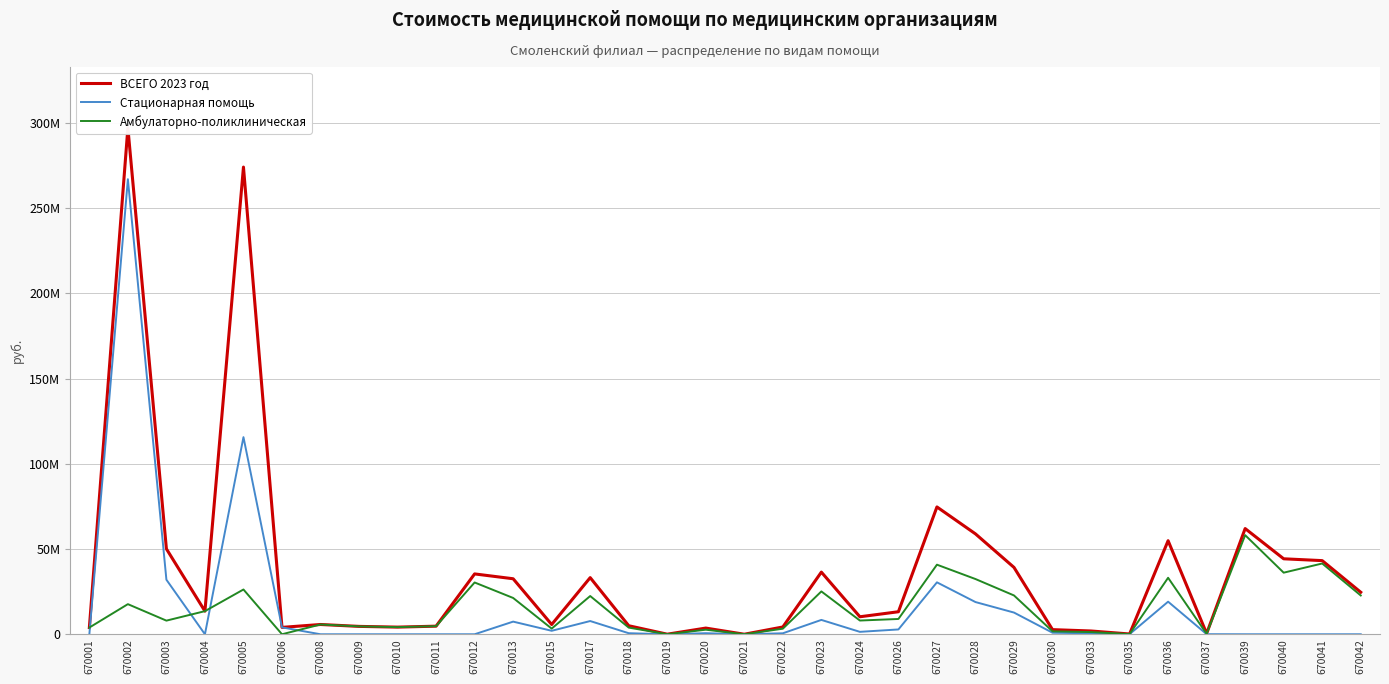

Which series has the largest range (max minus min)?

ВСЕГО 2023 год